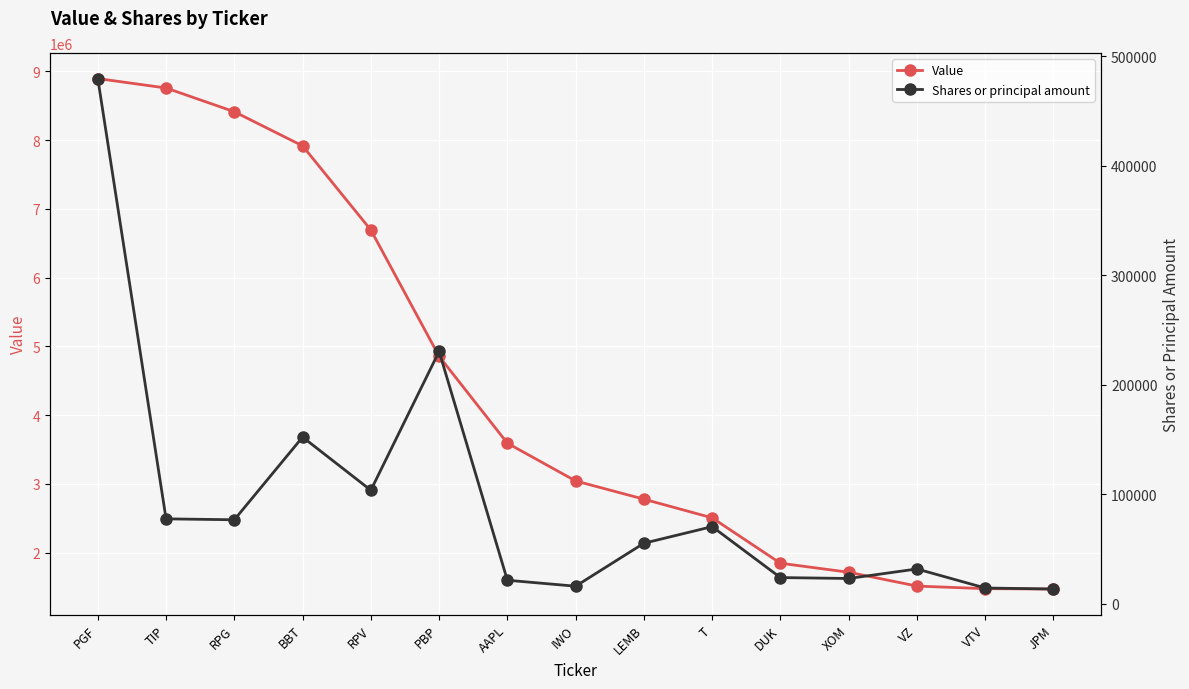

Is it true that Shares or principal amount equals 103569 at RPV?

True